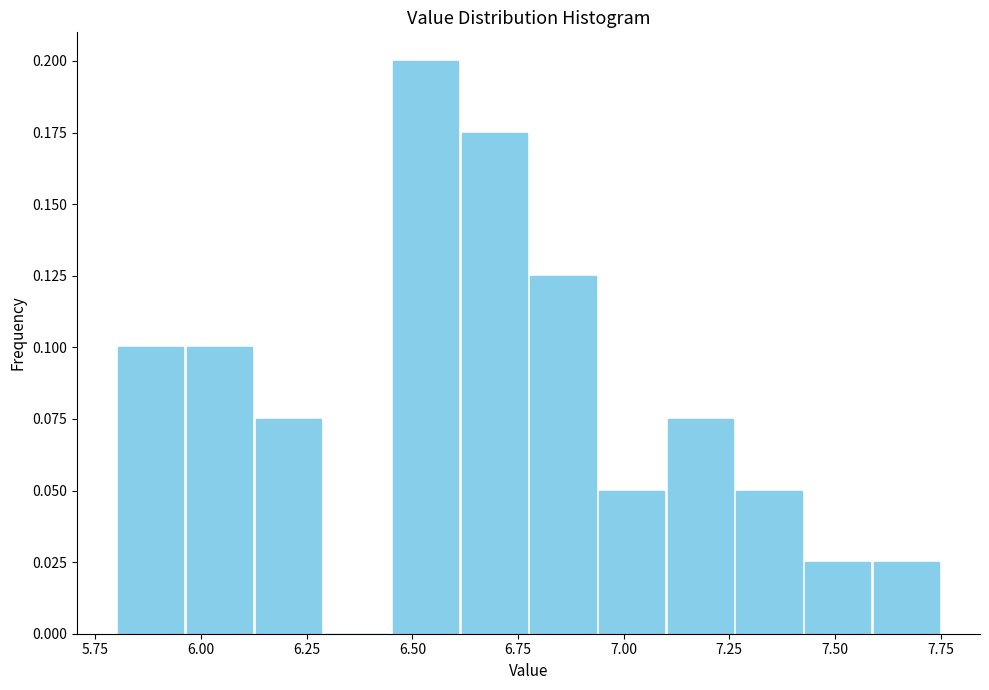

Read against the x-axis, roughly where is the centre of the tallest bar?

6.55